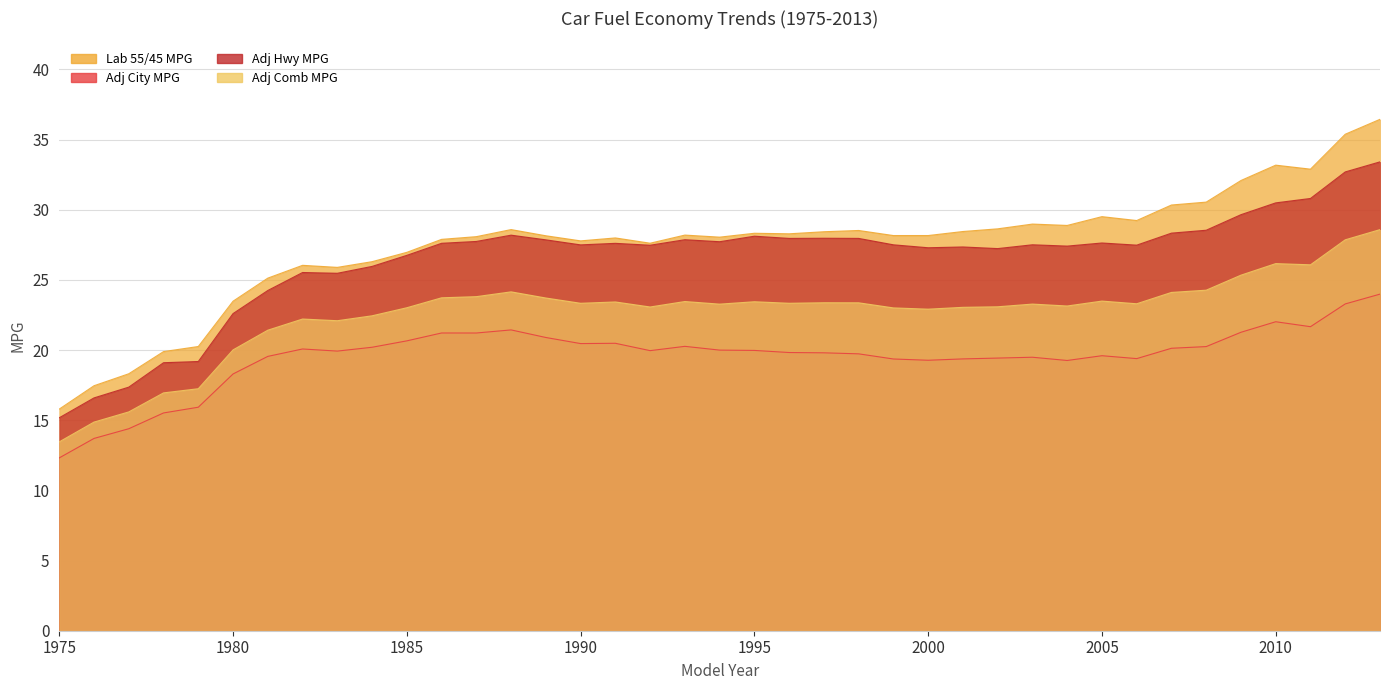

What are all the series names shown in the legend?

Lab 55/45 MPG, Adj City MPG, Adj Hwy MPG, Adj Comb MPG